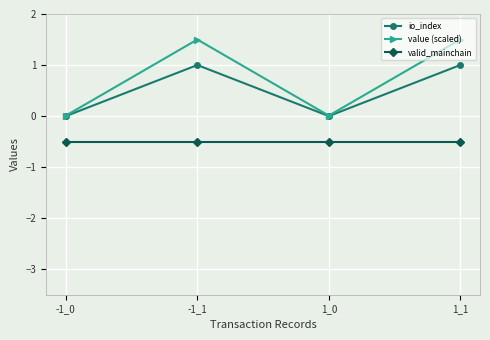

List the series in order of their overall mean, lowest first.

valid_mainchain, io_index, value (scaled)